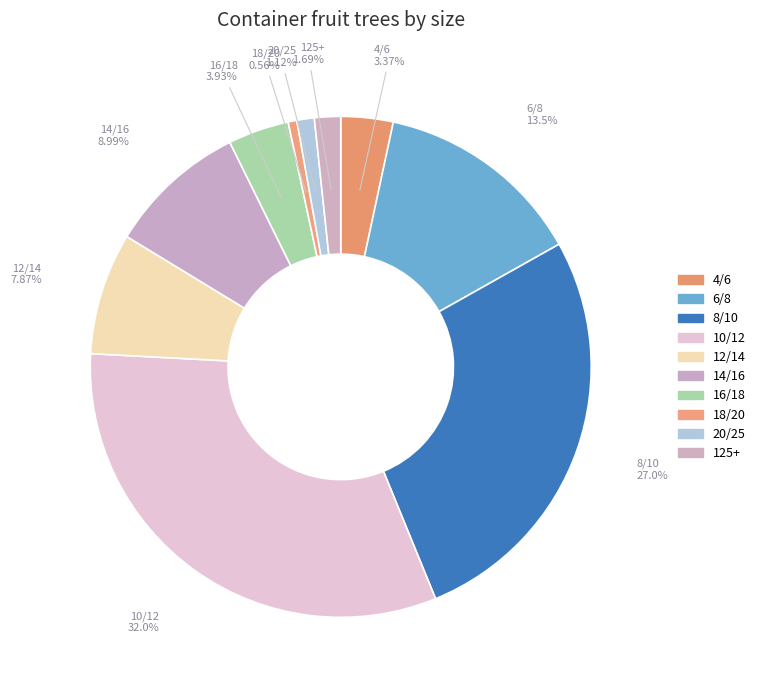

Combined, do 16/18 and 18/20 account for over 50%?

No